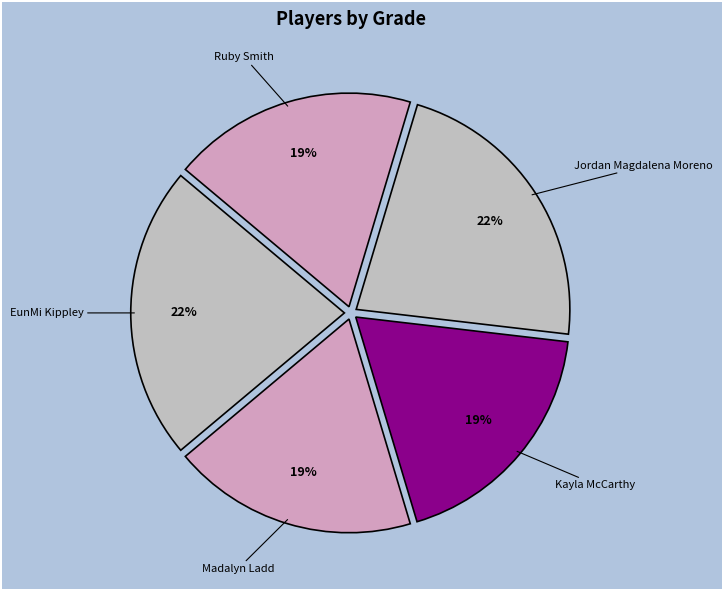

Count the number of slices in the pie.

5